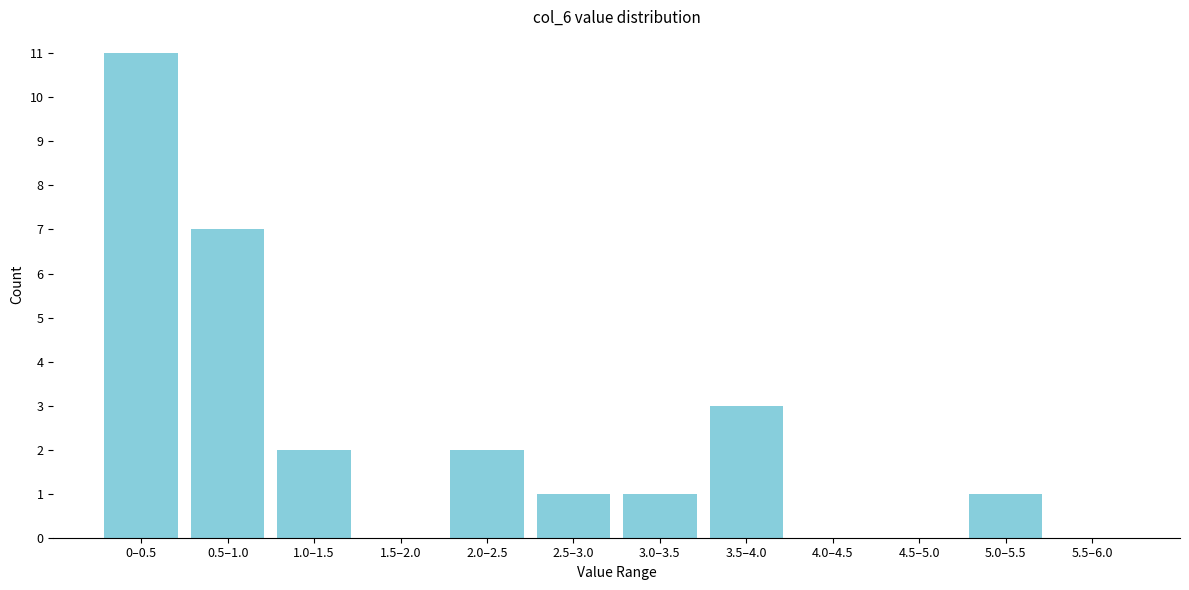

Reading left to right, list all the values displayed in this chart.

0–0.5=11	0.5–1.0=7	1.0–1.5=2	1.5–2.0=0	2.0–2.5=2	2.5–3.0=1	3.0–3.5=1	3.5–4.0=3	4.0–4.5=0	4.5–5.0=0	5.0–5.5=1	5.5–6.0=0